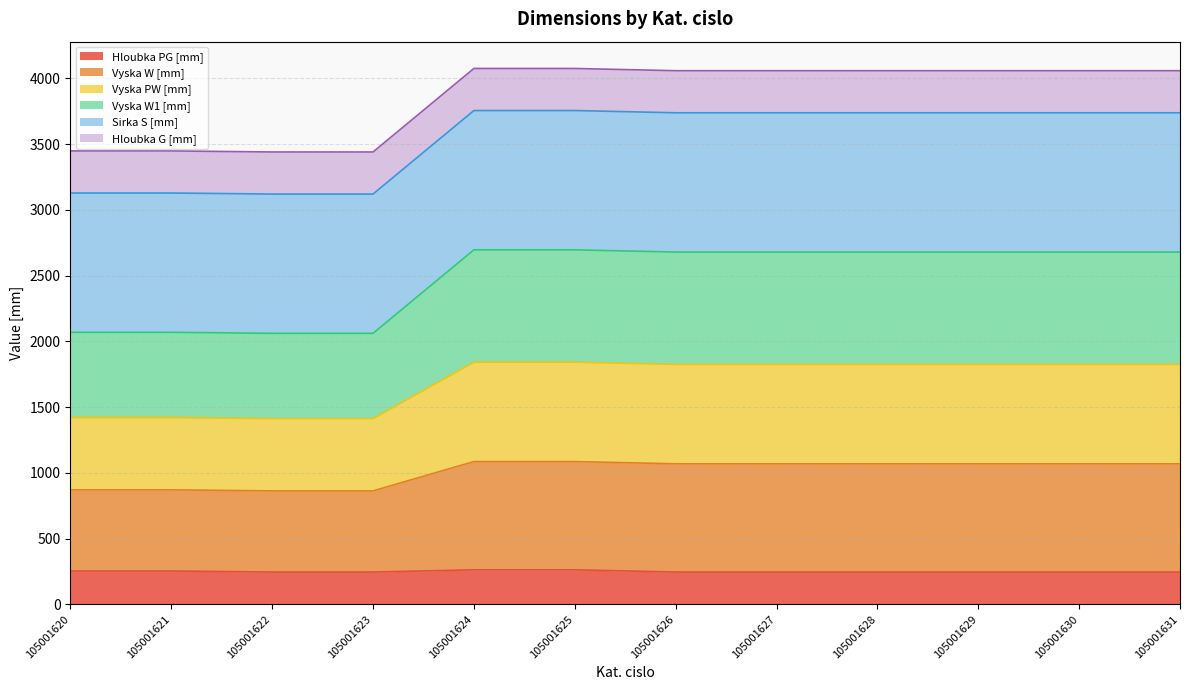

What is the difference between the highest and lowest values at 105001628?

3812